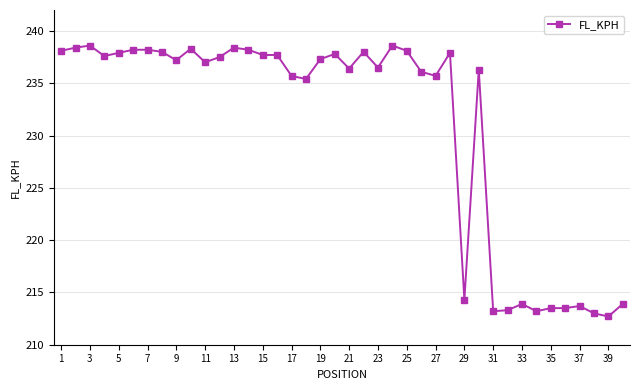

What is the value of the 27th point from the left?

235.7